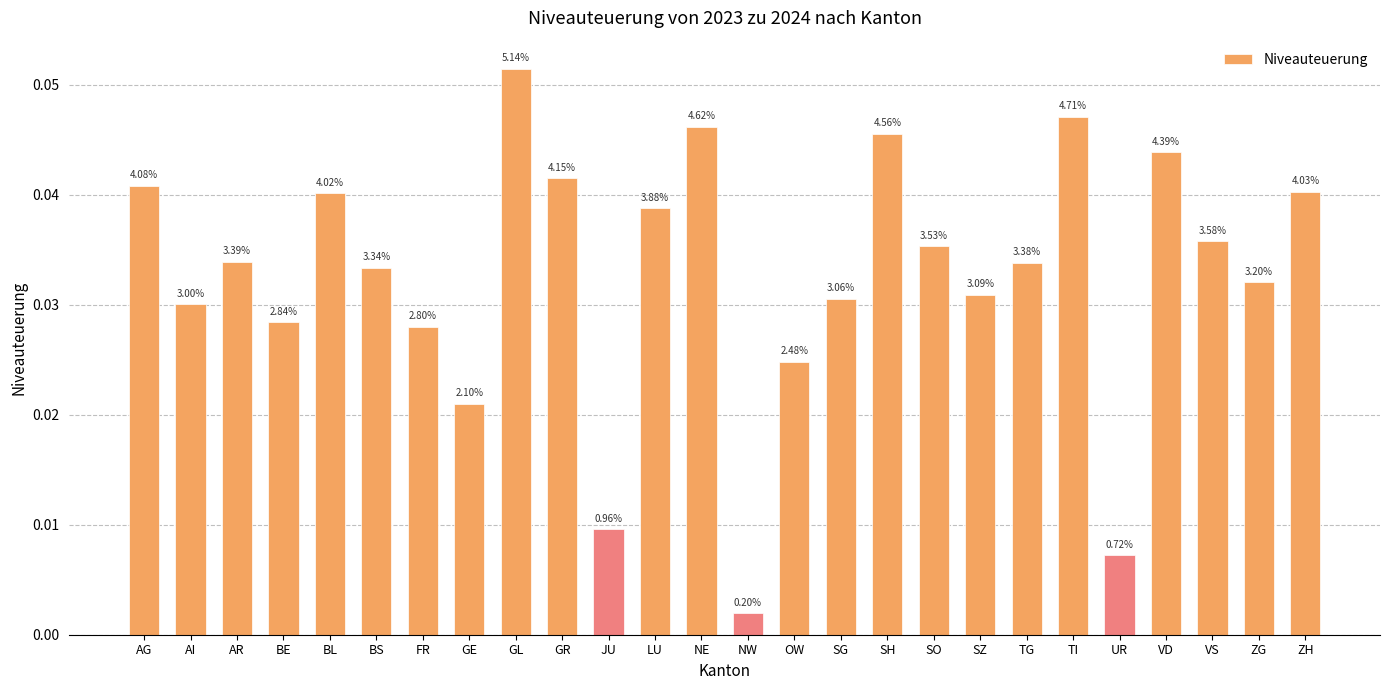

Which category has the highest value across all series?

GL